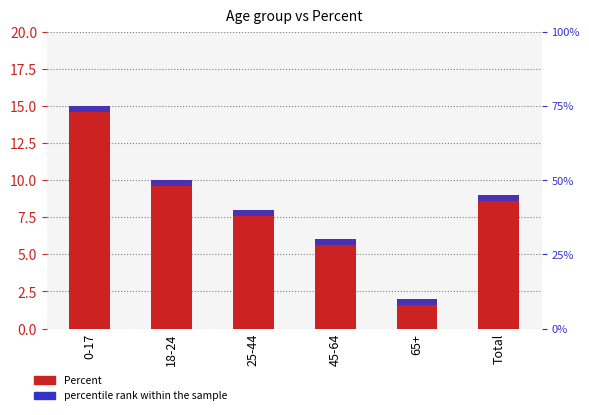

What is the minimum value shown in the chart?

2